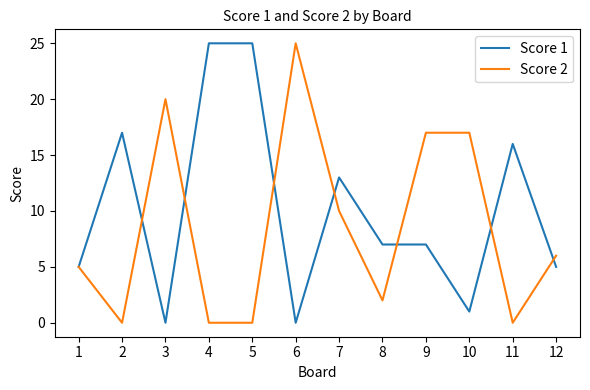

Between 2 and 8, which series saw the biggest shift?

Score 1